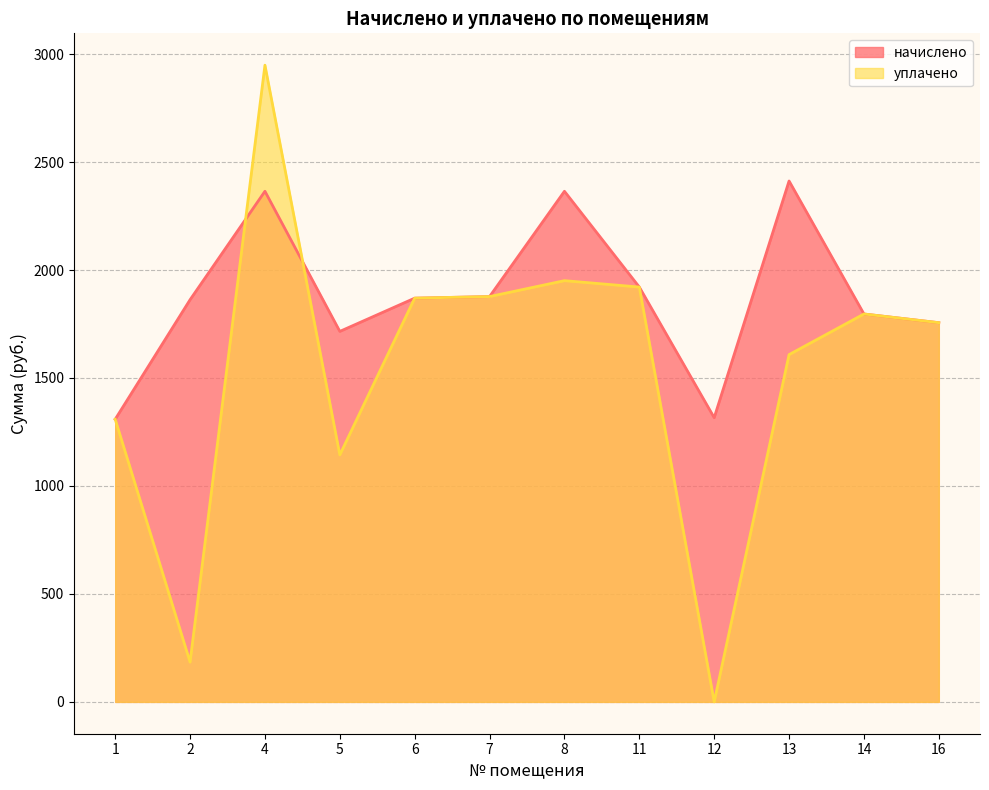

How many values in the начислено series exceed 1869?

6